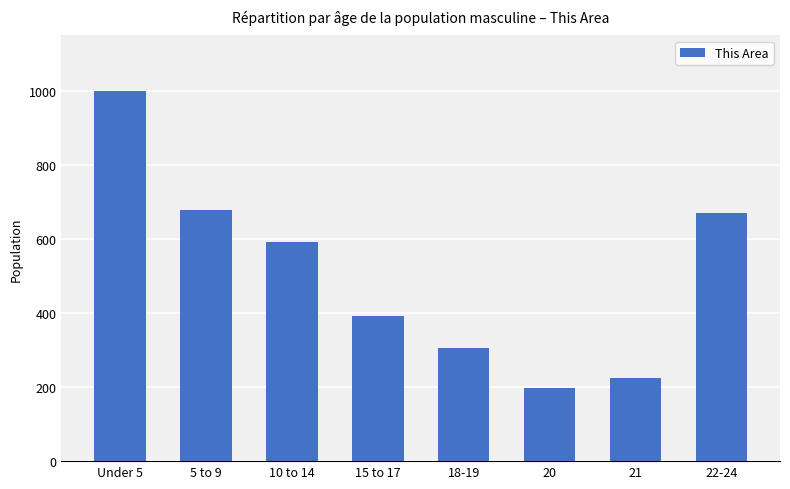

What position from the left is 5 to 9?

2